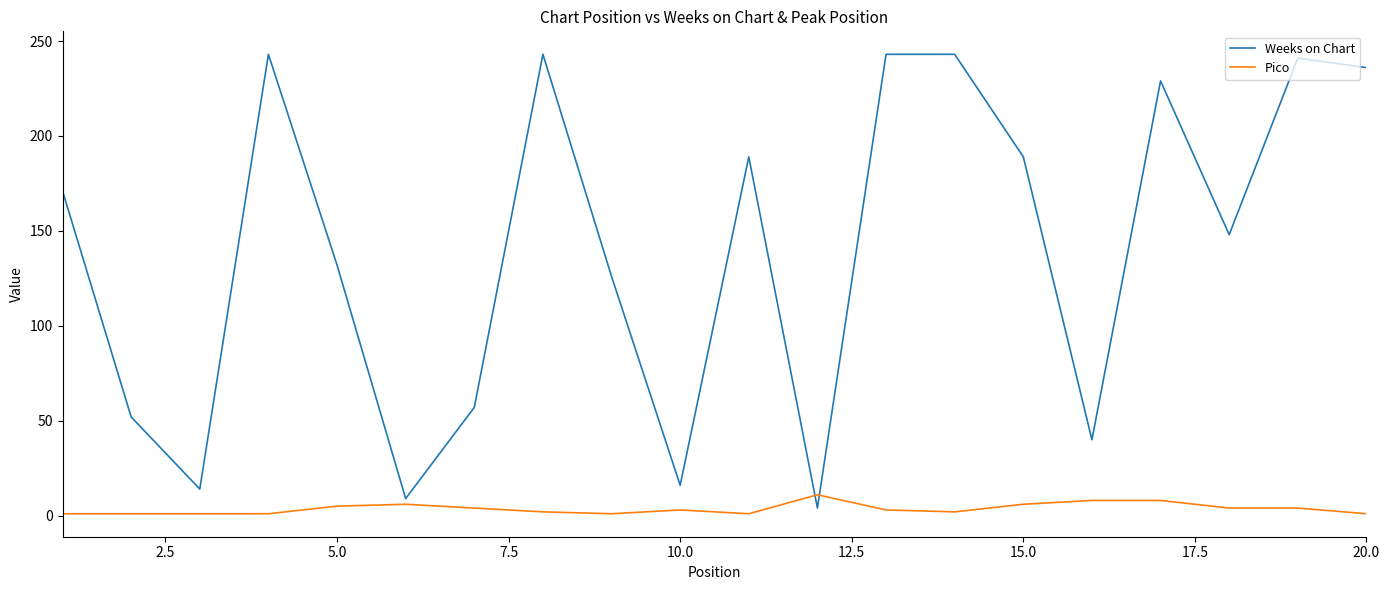

What is the difference between the maximum and minimum values in the Pico series?

10